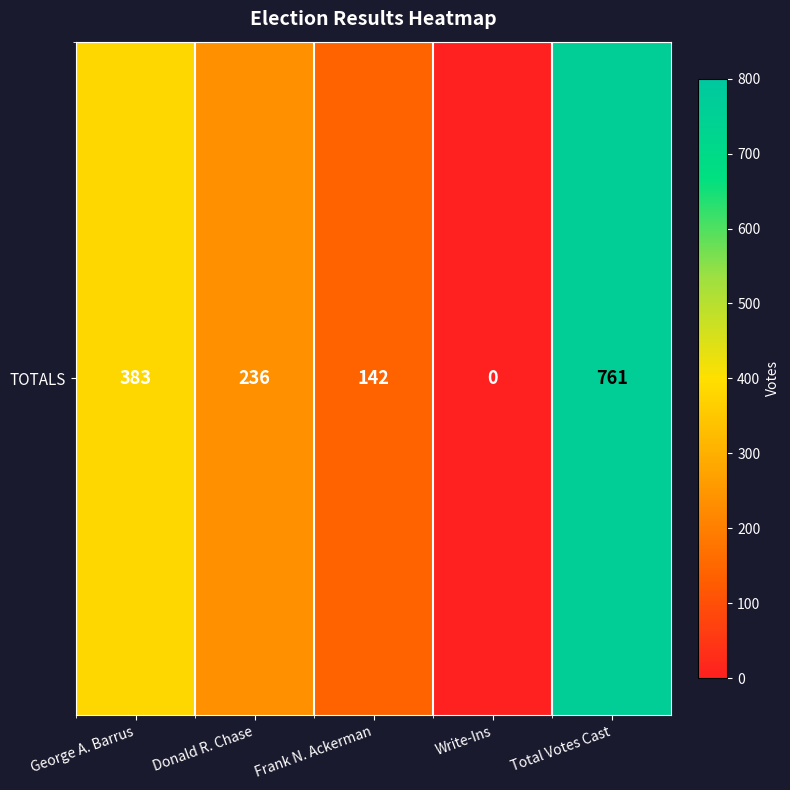

What is the average value?

304